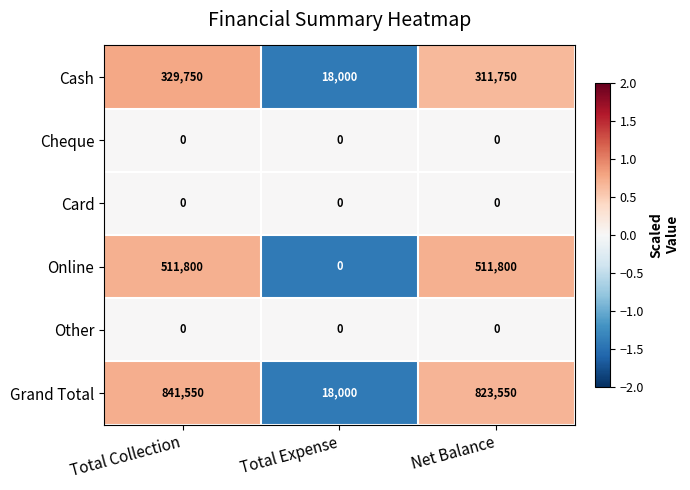

Reading left to right, extract all data points from this chart.

Cash: Total Collection=329750	Total Expense=18000	Net Balance=311750
Cheque: Total Collection=0	Total Expense=0	Net Balance=0
Card: Total Collection=0	Total Expense=0	Net Balance=0
Online: Total Collection=511800	Total Expense=0	Net Balance=511800
Other: Total Collection=0	Total Expense=0	Net Balance=0
Grand Total: Total Collection=841550	Total Expense=18000	Net Balance=823550